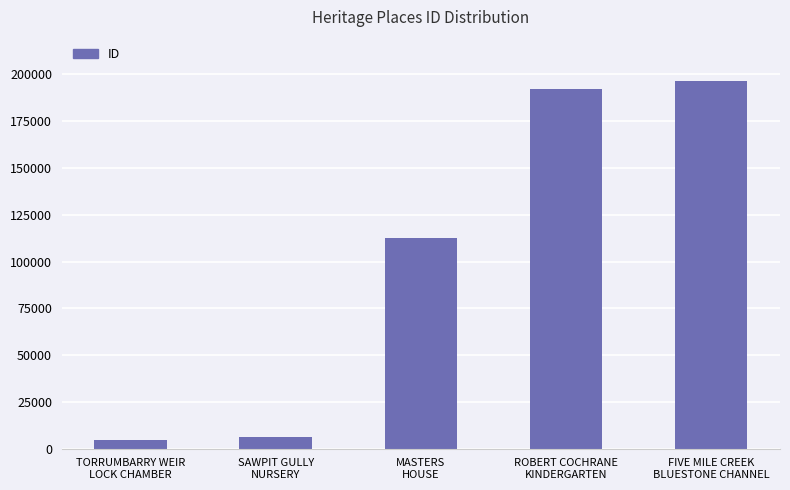

What position from the right is TORRUMBARRY WEIR
LOCK CHAMBER?

5